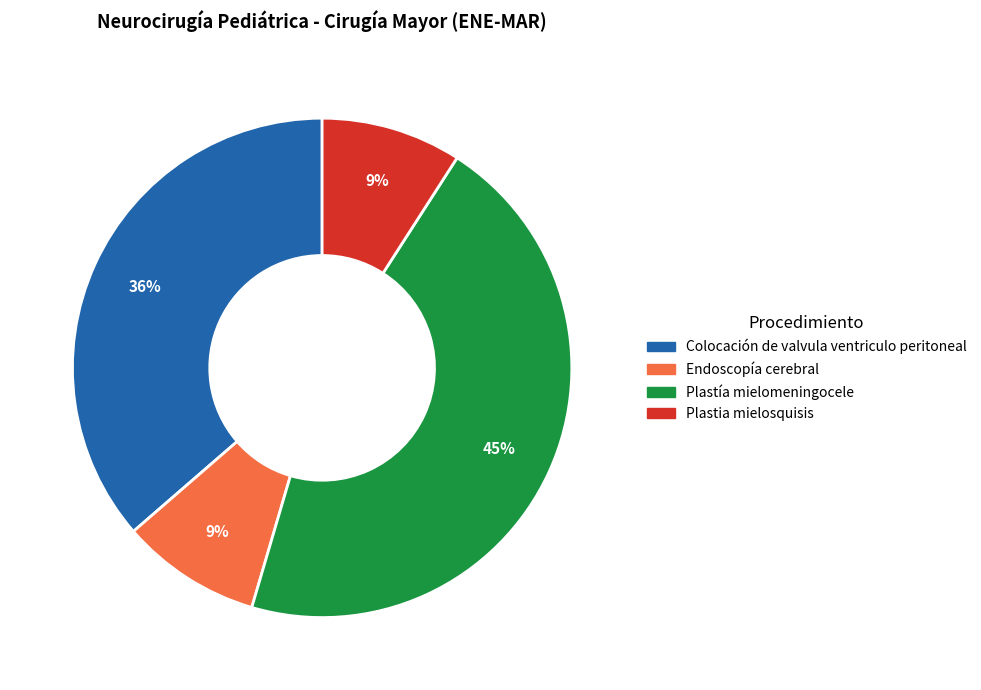

To the nearest percent, what percentage of the pie is Colocación de valvula ventriculo peritoneal?

36%